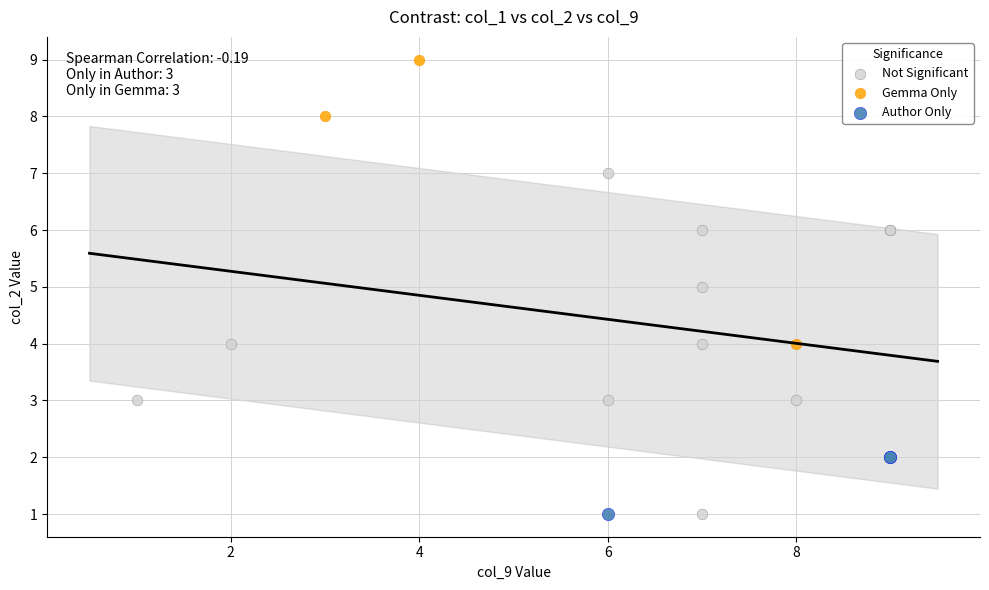

Which series reaches the maximum Y coordinate?

Gemma Only